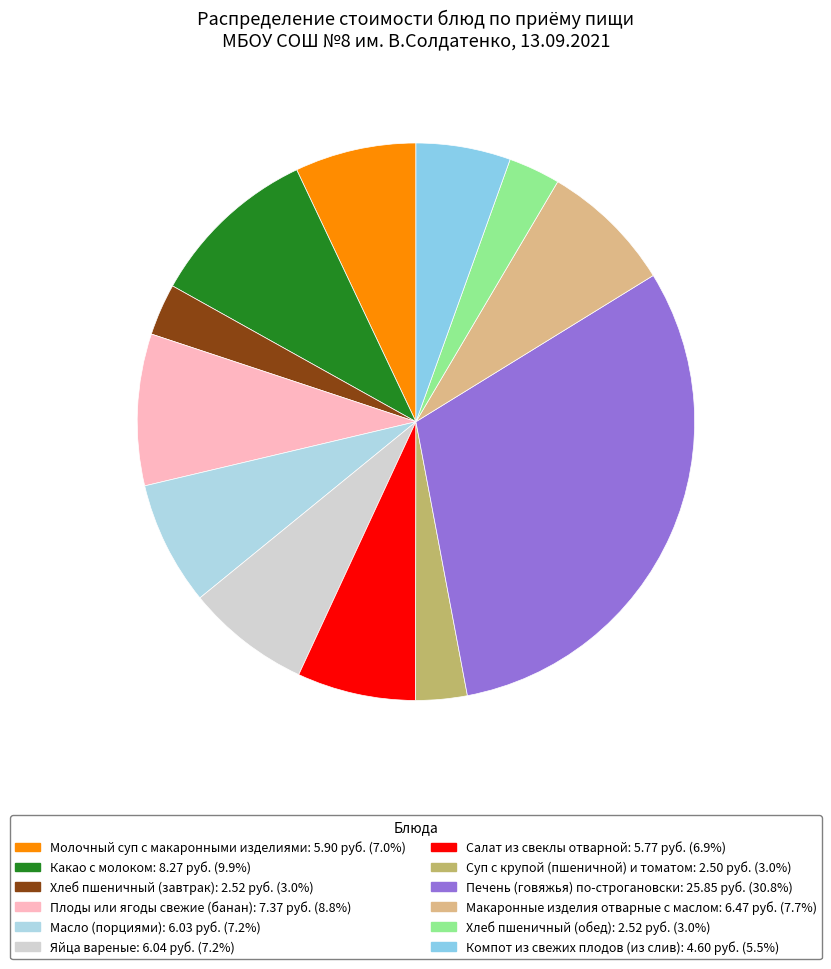

What percentage do Компот из свежих плодов (из слив) and Хлеб пшеничный (обед) together represent?

8.5%